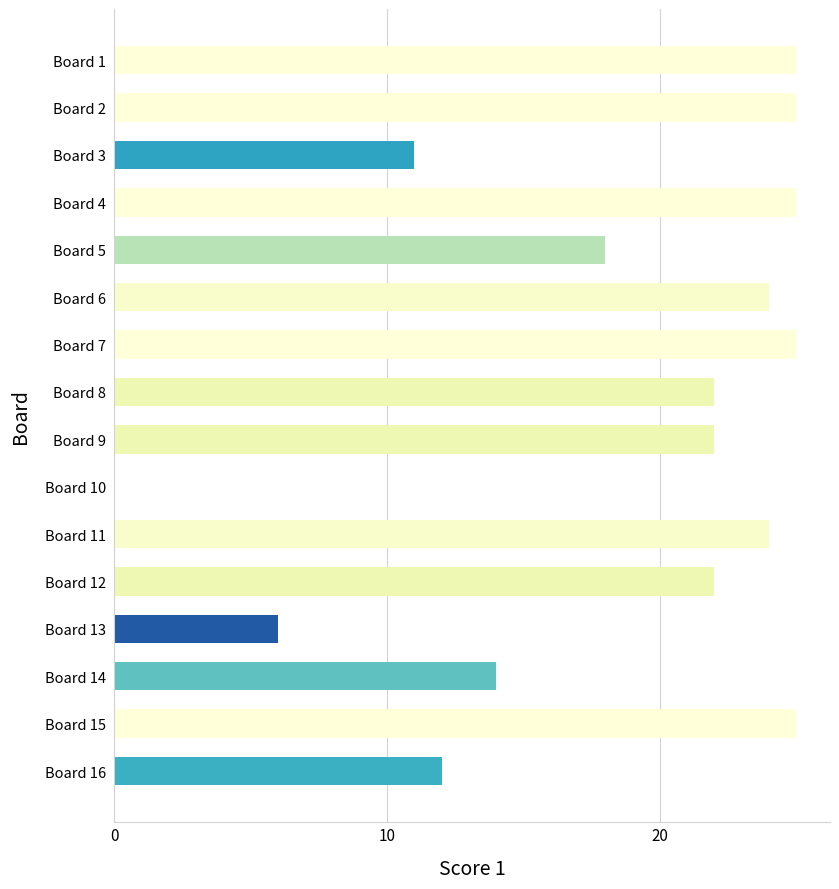

Approximately how many times larger is the value at Board 7 compared to Board 5?

1.4